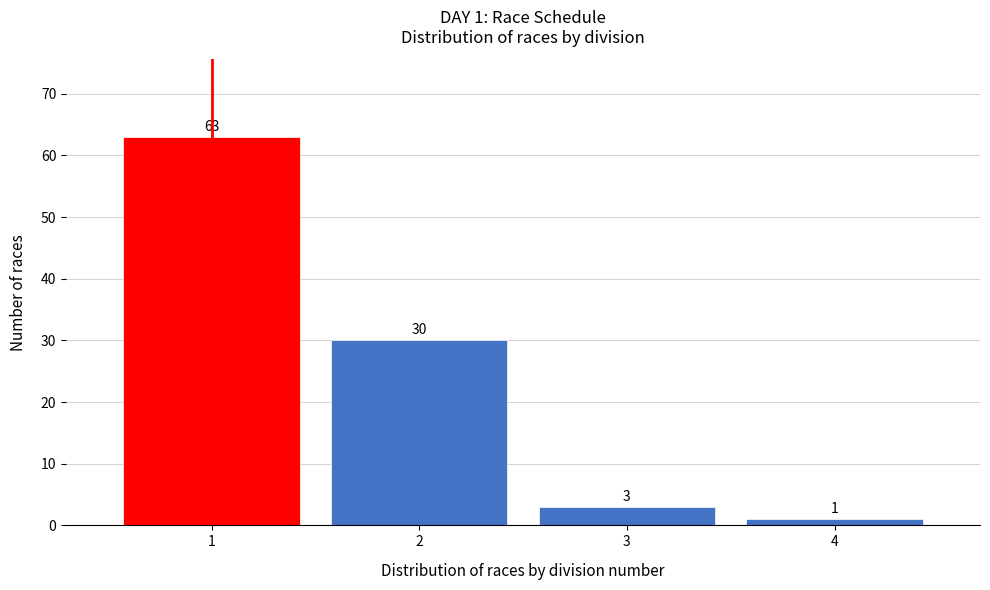

Reading left to right, transcribe all the data shown in this chart.

63	30	3	1